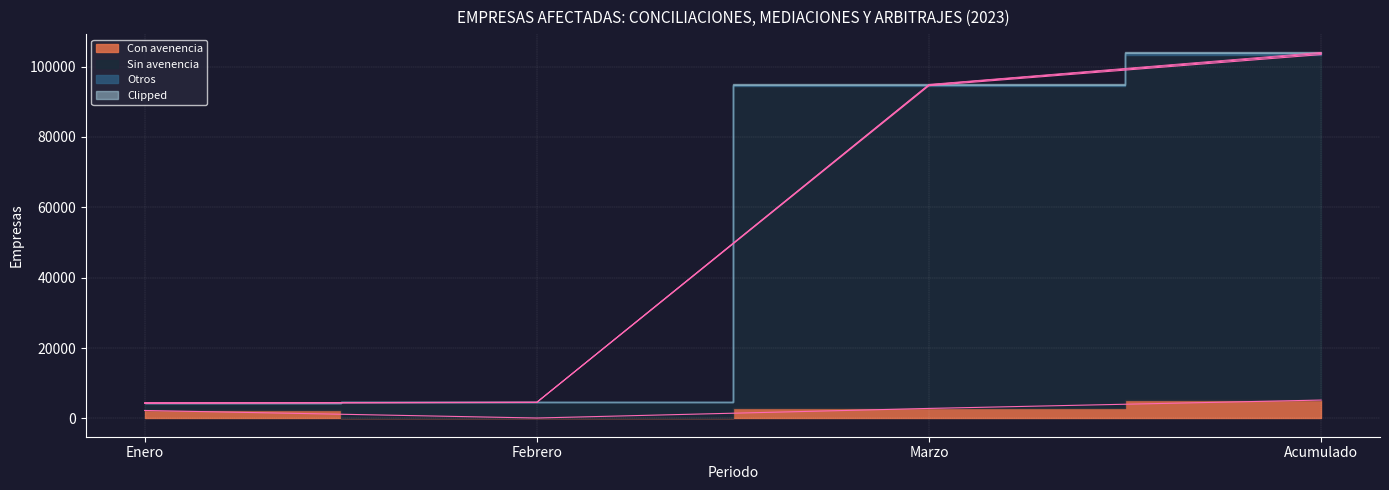

Read the Mediaciones value at Febrero.

4593